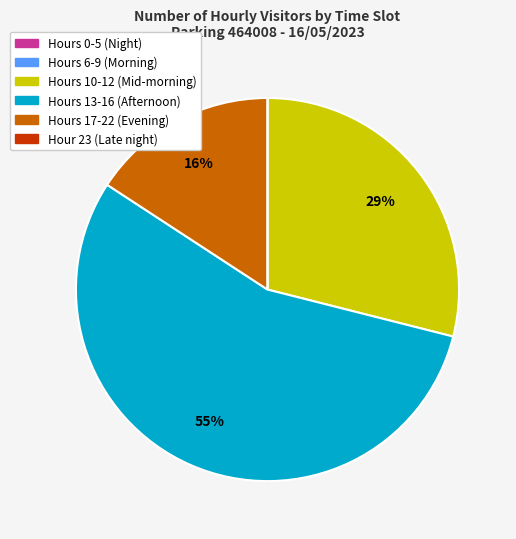

To the nearest percent, what portion does Hours 13-16 (Afternoon) represent?

55%